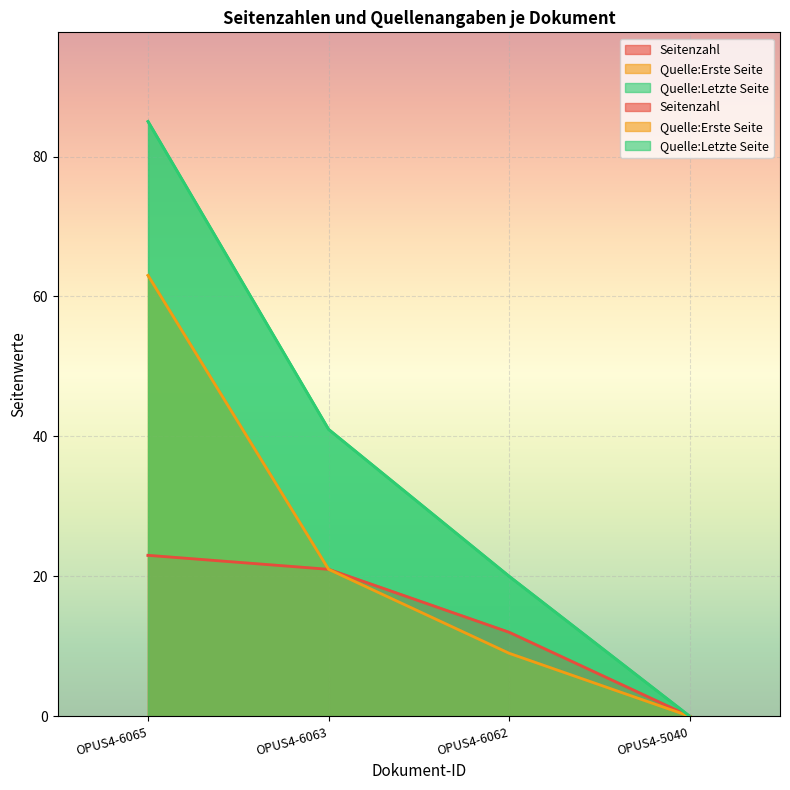

Where does the Quelle:Letzte Seite series first go above 41?

OPUS4-6065